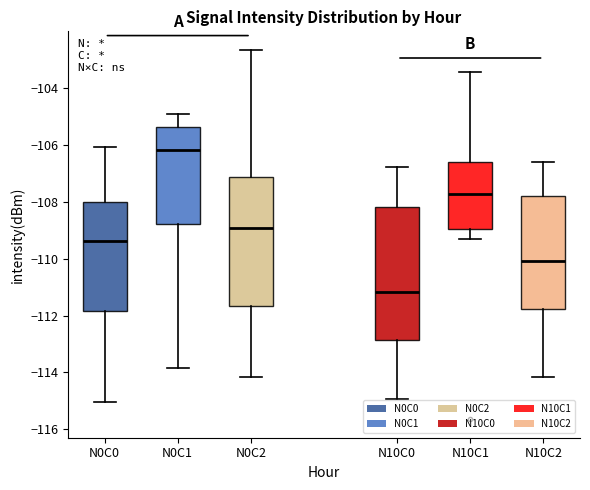

Reading left to right, read every box against the y-axis: the position of its median line, the range the box covers, and the ends of its whiskers. The values are not printed on the chart, so give them approximately, as read against the axis.

N0C0: median -109.4, box -111.8 to -108.0, whiskers -115.0 to -106.0
N0C1: median -106.2, box -108.8 to -105.4, whiskers -113.8 to -105.0
N0C2: median -109.0, box -111.6 to -107.2, whiskers -114.2 to -102.6
N10C0: median -111.2, box -112.8 to -108.2, whiskers -115.0 to -106.8
N10C1: median -107.8, box -109.0 to -106.6, whiskers -109.4 to -103.4
N10C2: median -110.0, box -111.8 to -107.8, whiskers -114.2 to -106.6